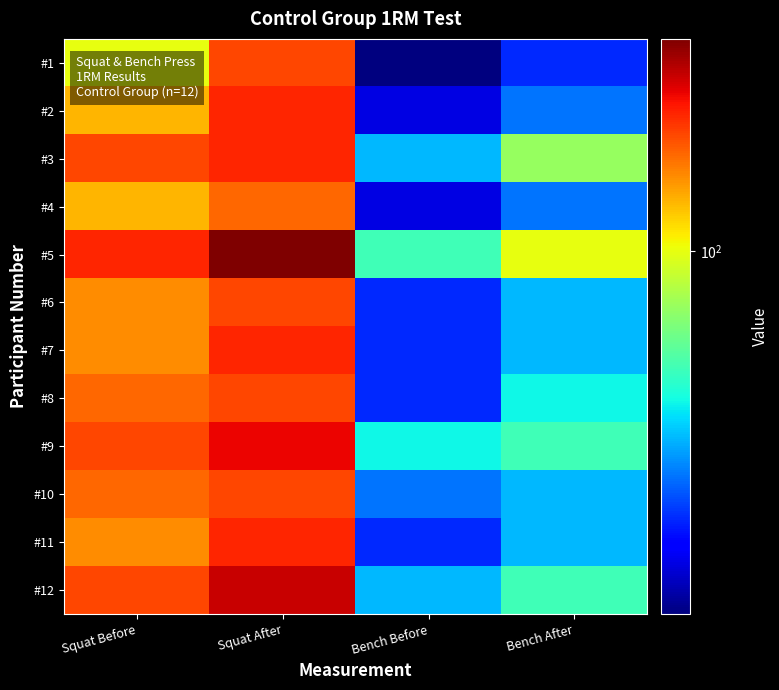

What is the total value across all series at Bench After?

895